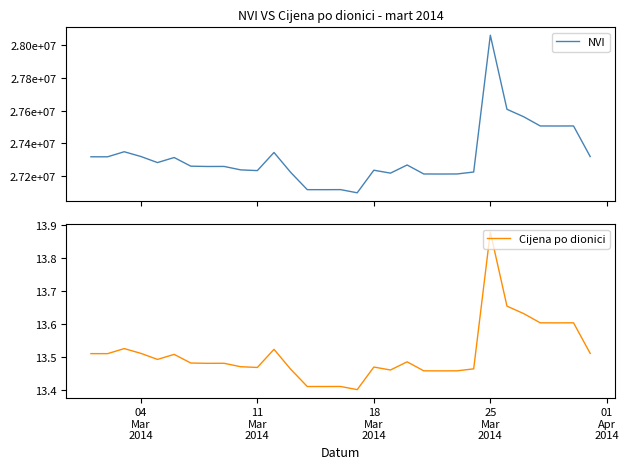

What is the maximum value for Cijena po dionici?

13.9